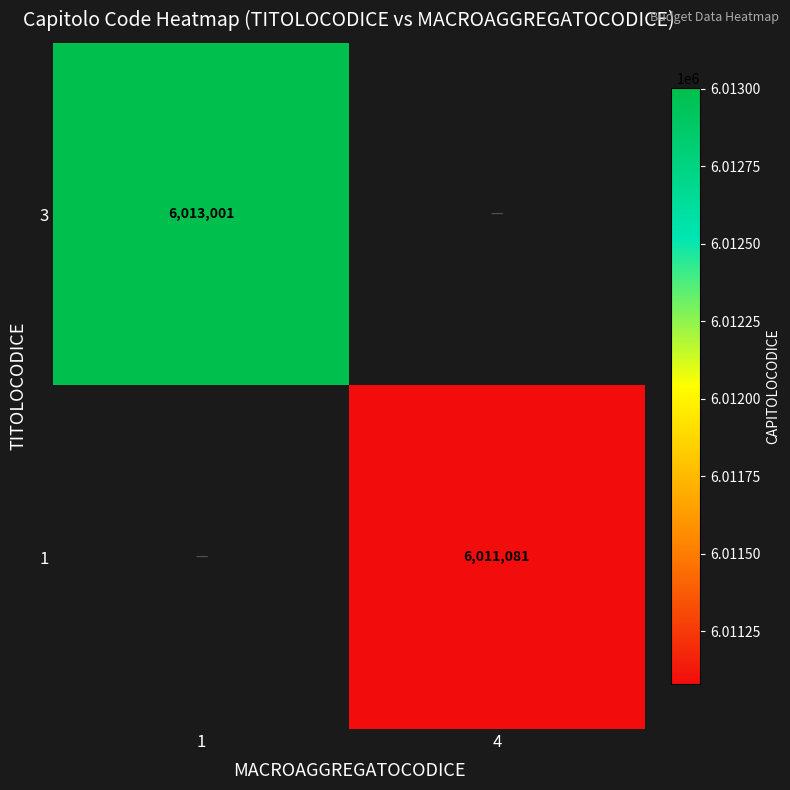

Between 4 and 1, which is larger?

1